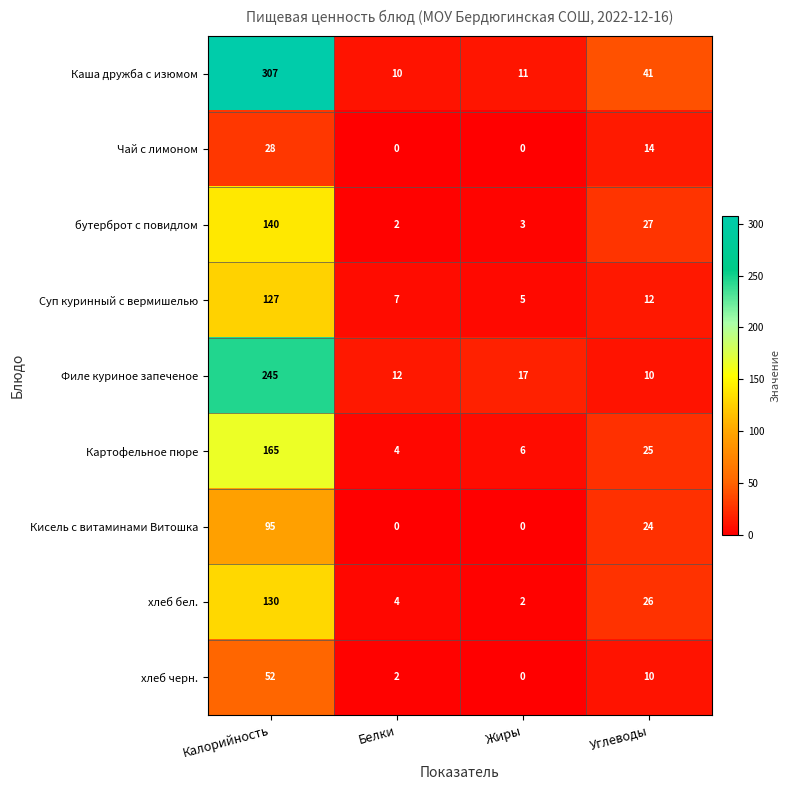

Read the Чай с лимоном value at Углеводы.

14